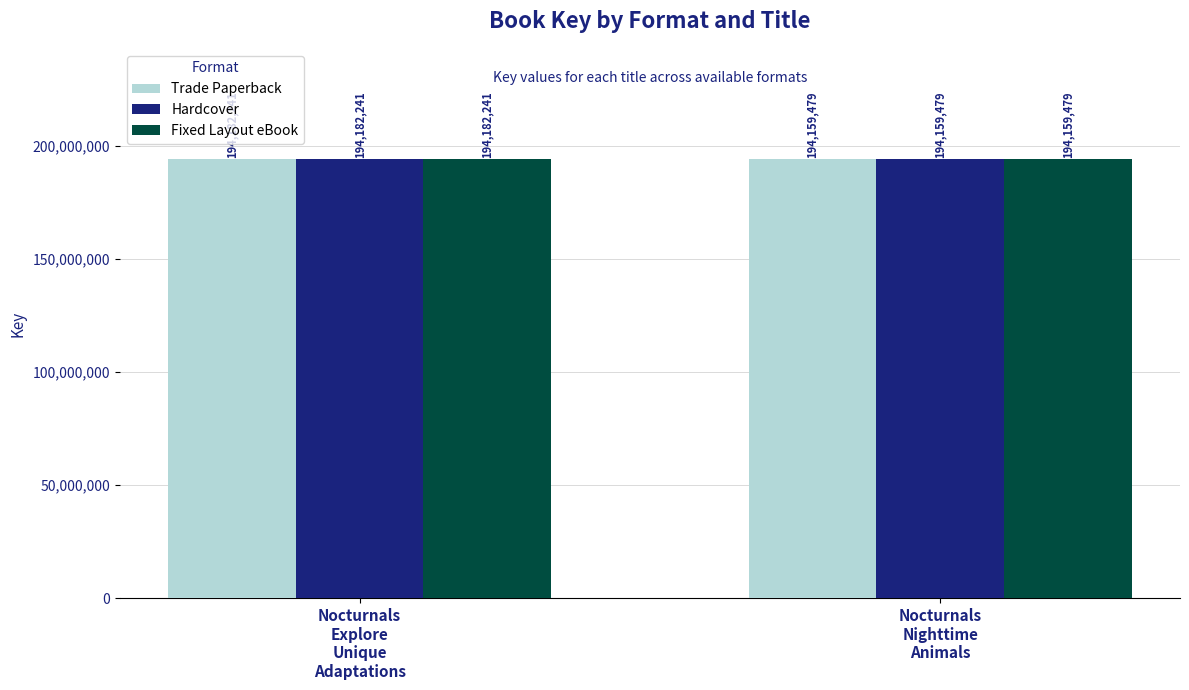

What is the minimum value shown in the chart?

194159479